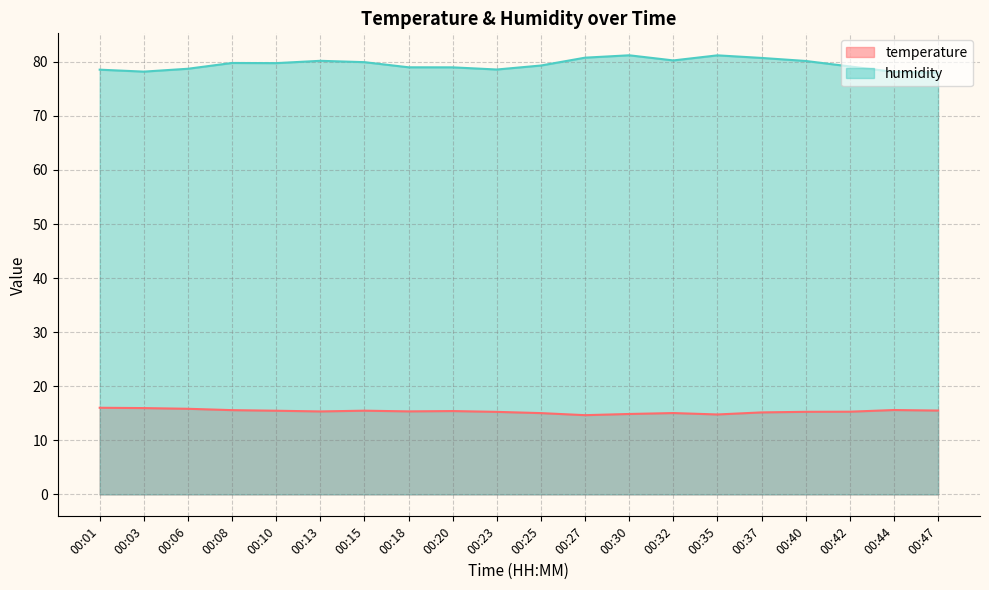

What is the greatest value displayed?

81.2